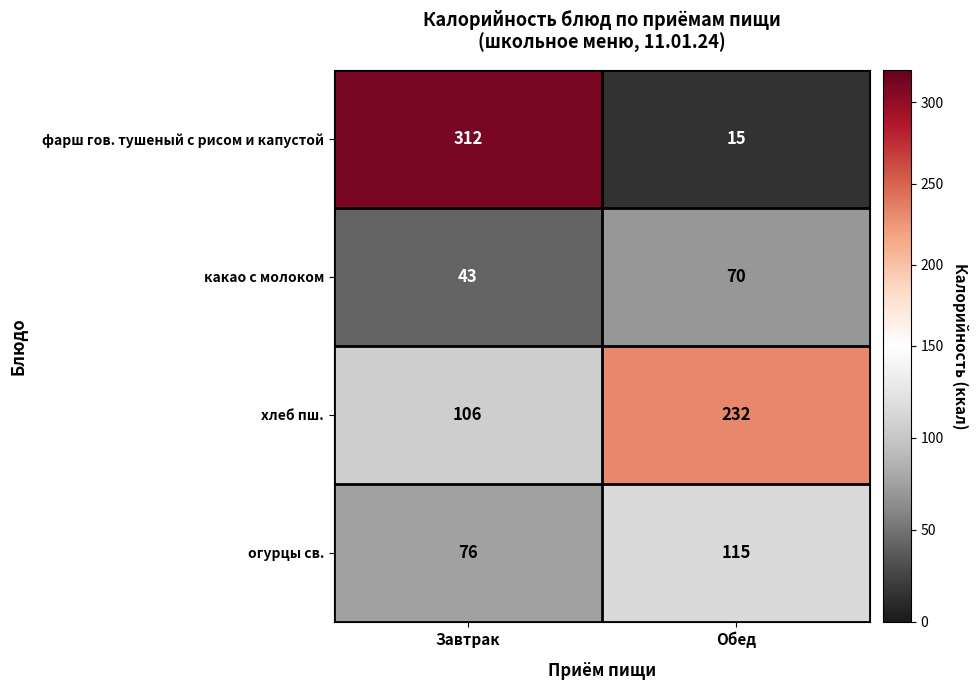

At how many categories does at least one series exceed 87?

2